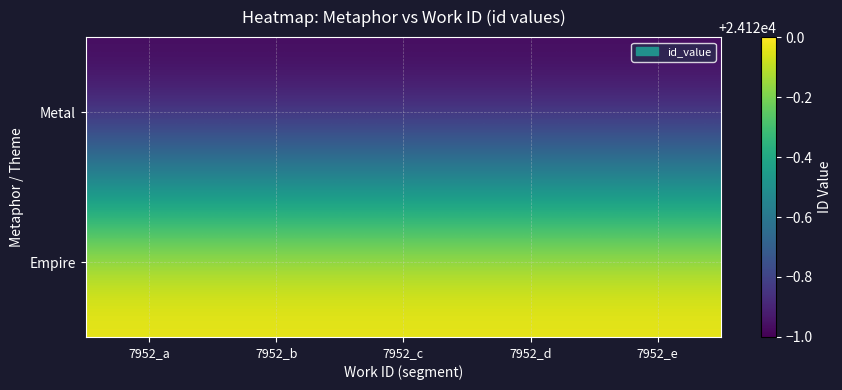

Count the number of categories in the chart.

5